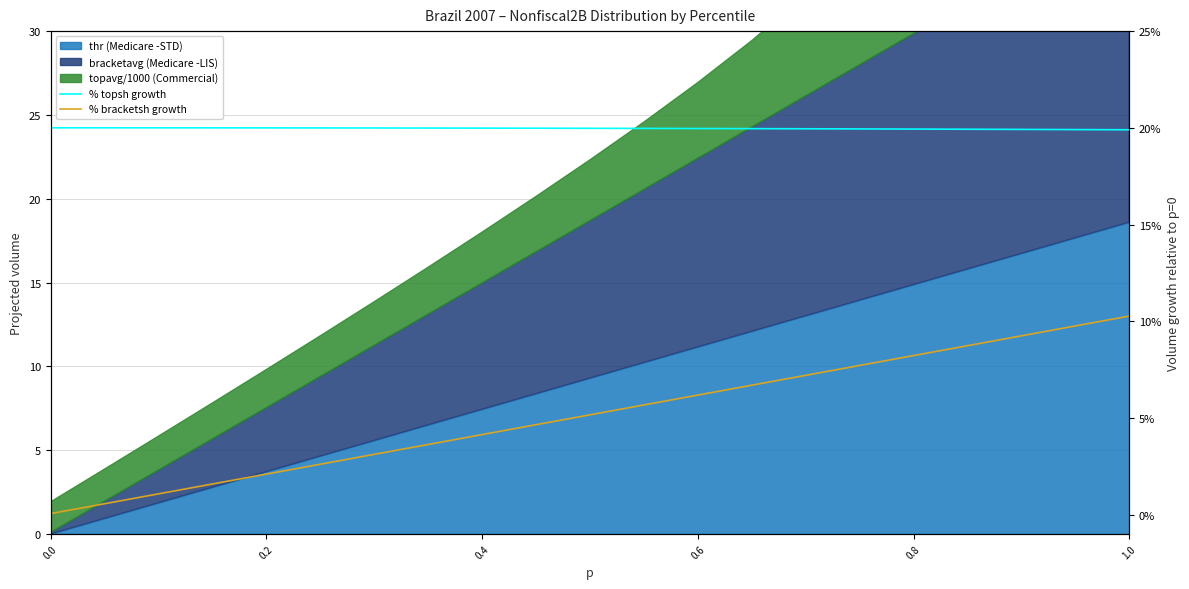

Which series has the widest spread of values?

% bracketsh growth